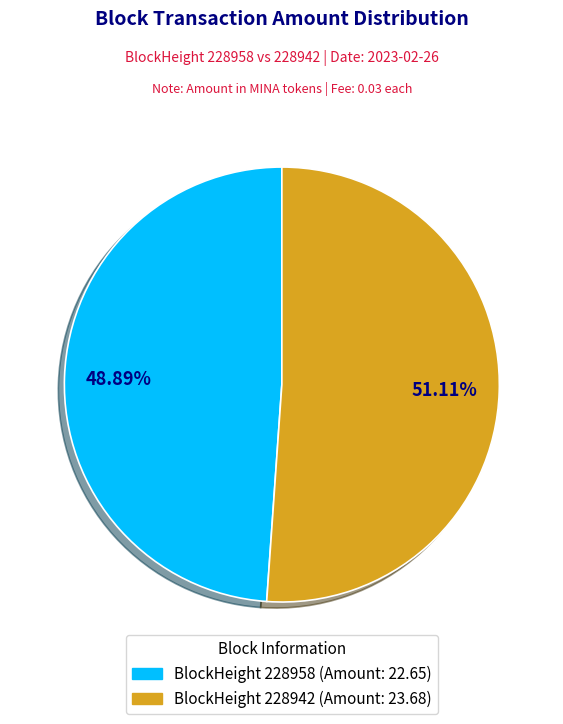

Is there any slice that represents more than half of the pie?

Yes